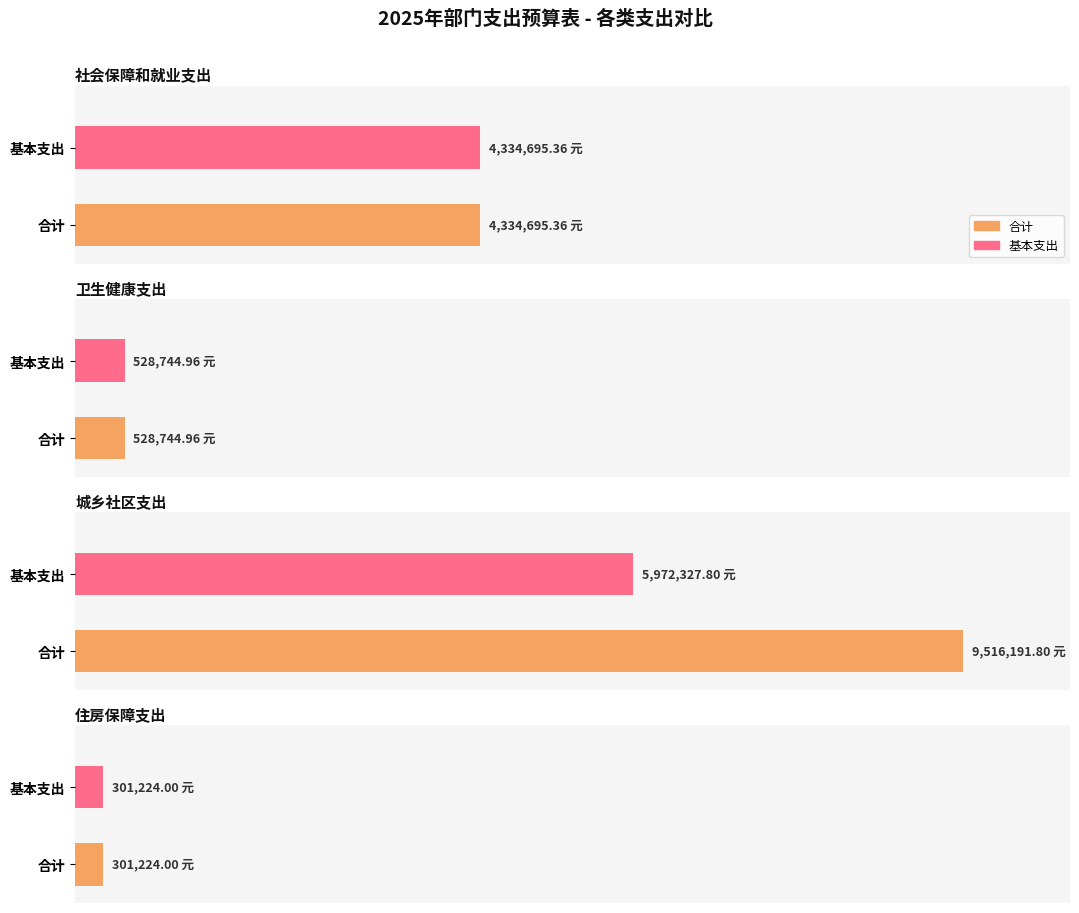

What is the sum of the 一般公共预算 values at 卫生健康支出 and 住房保障支出?

829969.0